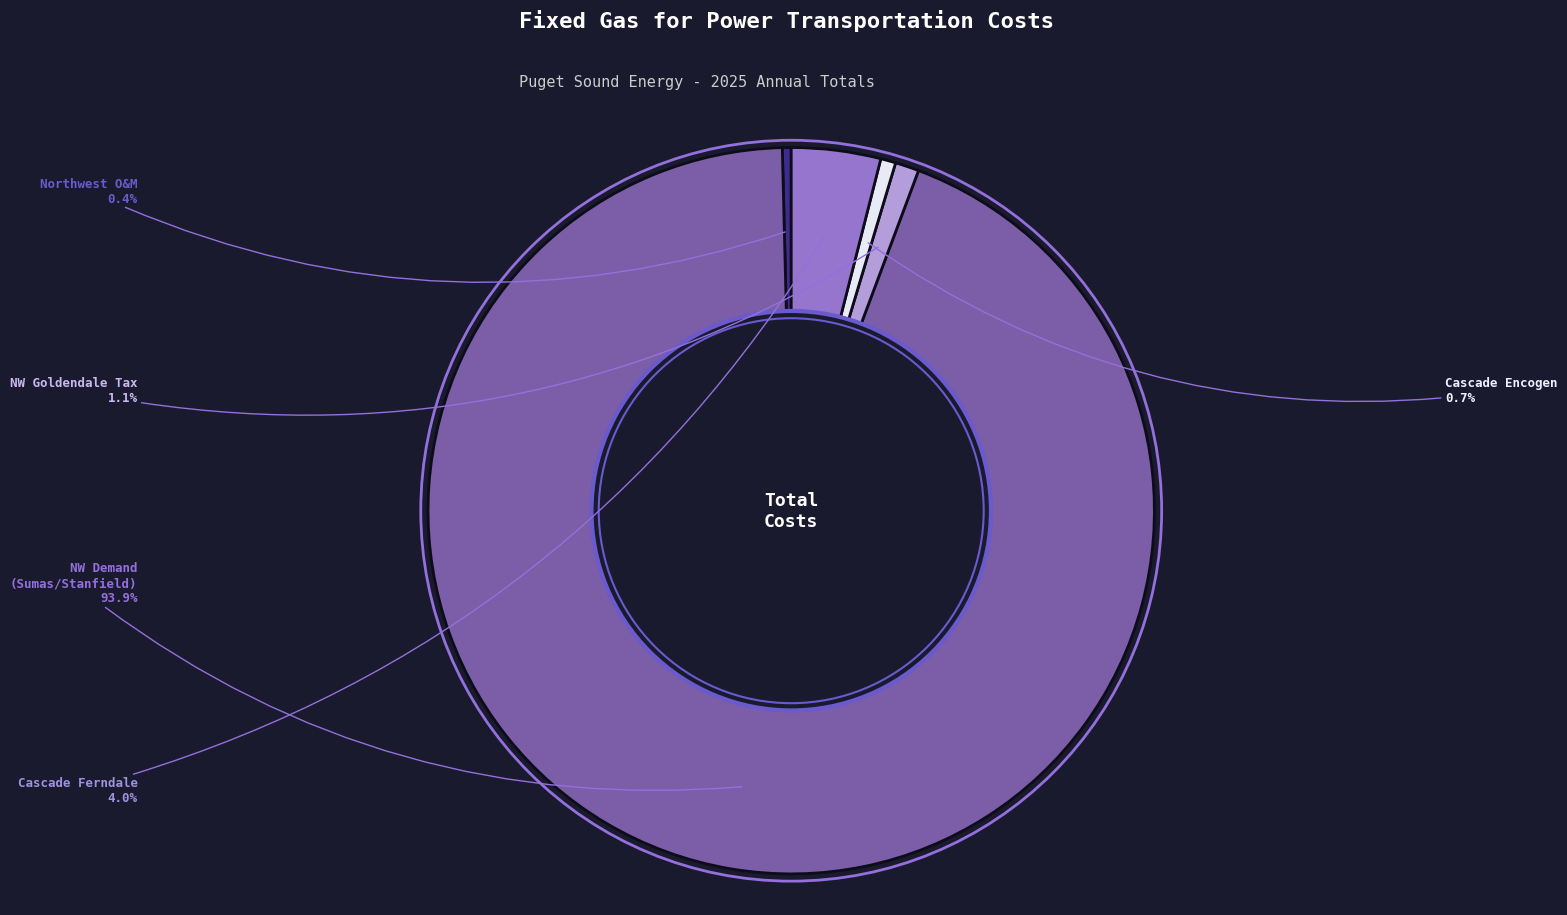

Is there a majority slice in this chart?

Yes